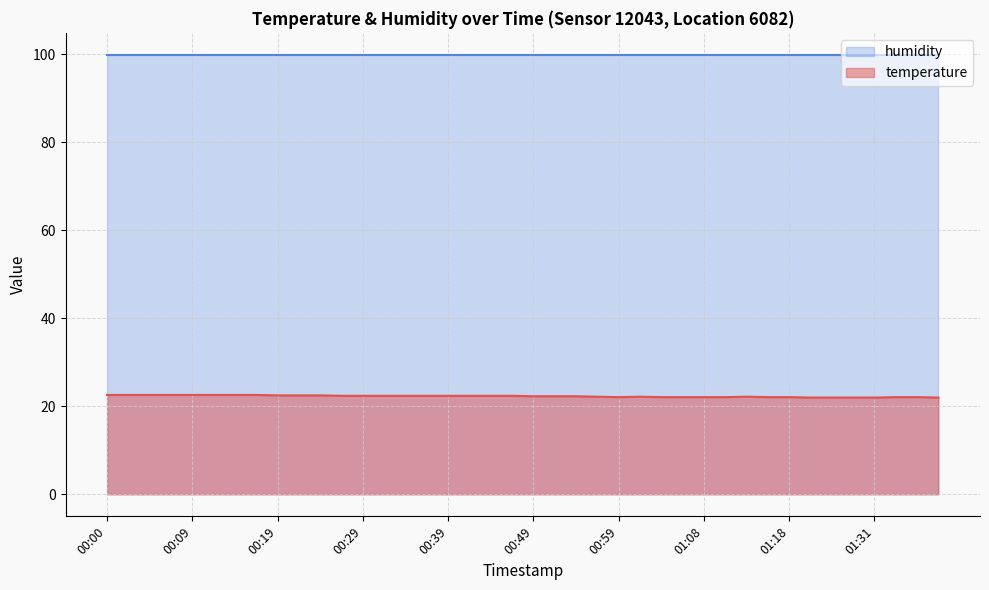

How many points are lower than both their immediate neighbors (excluding endpoints)?

1